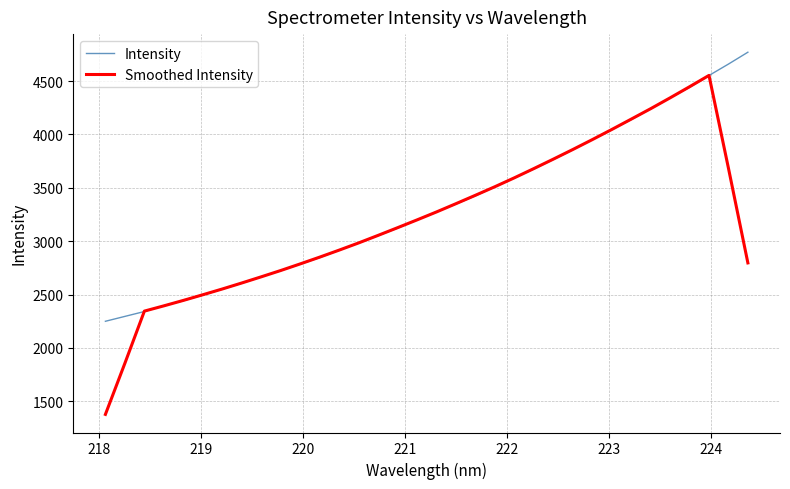

What is the sum of all Intensity values?

113261.1